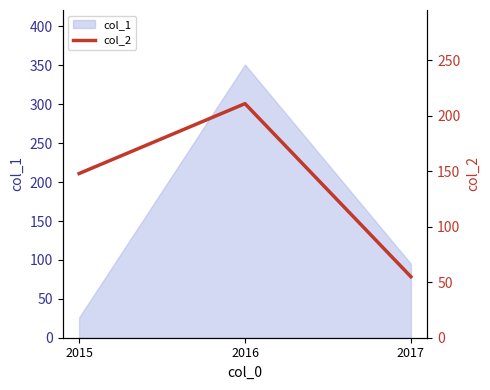

Reading left to right, what are all the values shown in this chart?

2015=148	2016=211	2017=55